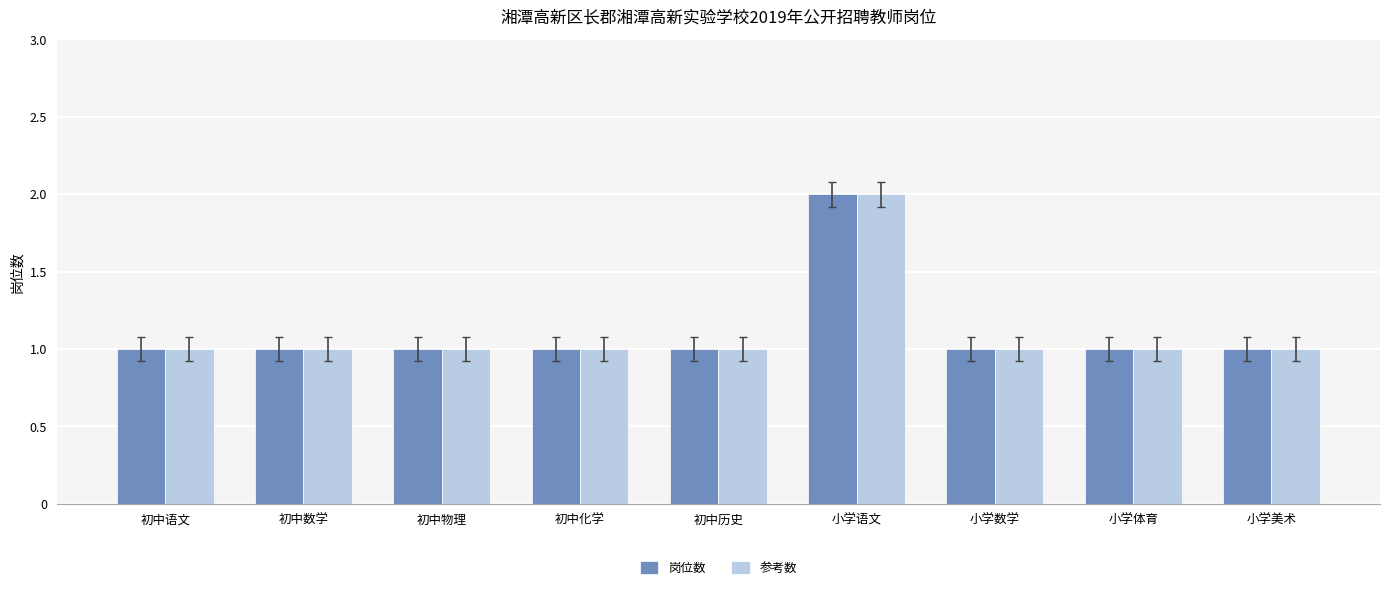

At which category is the sum across all series the highest?

小学语文